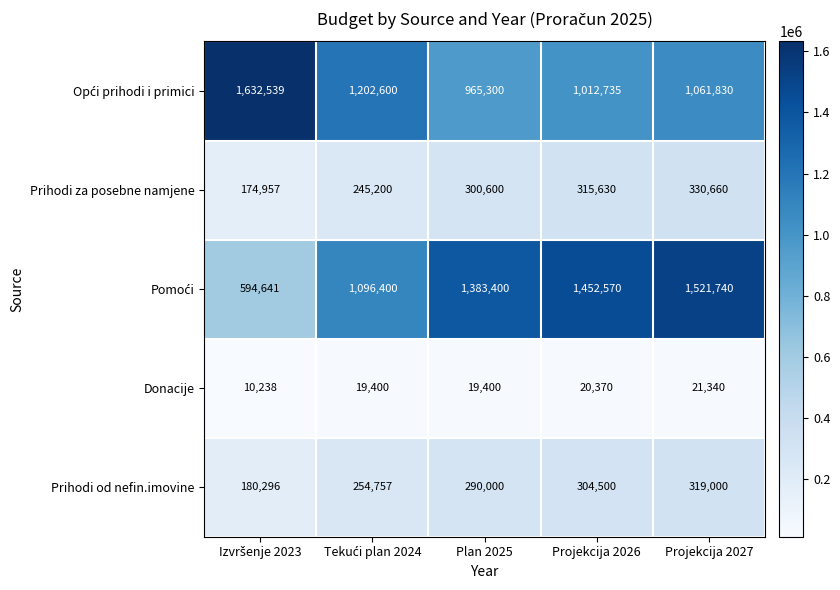

At which category is the sum across all series the highest?

Projekcija 2027